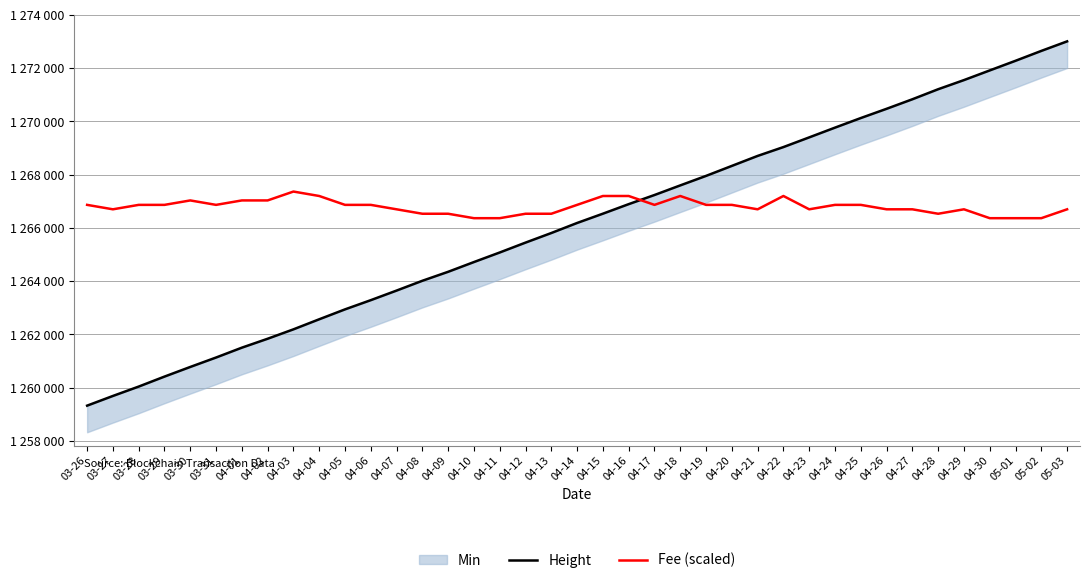

How many lines are shown in the chart?

2